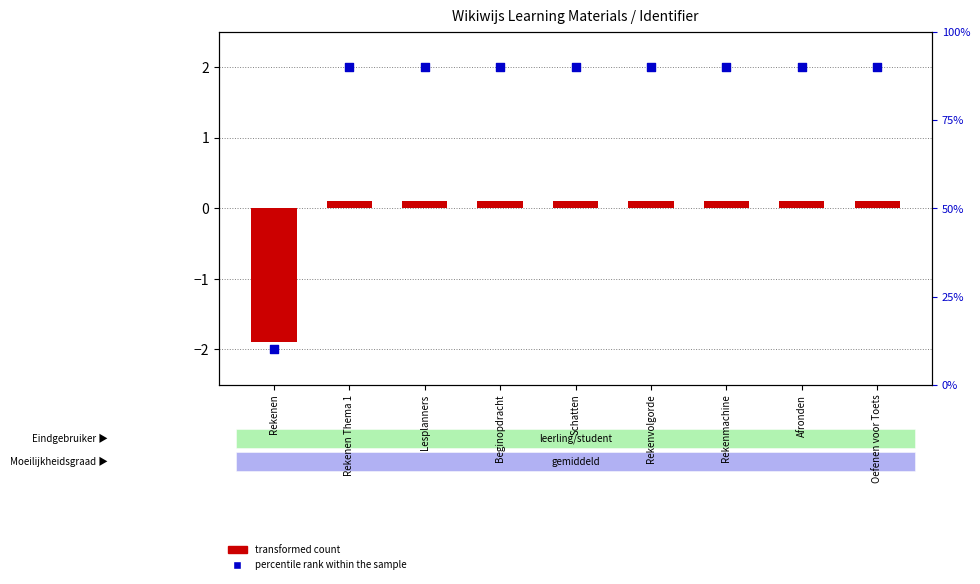

What is the total value across all series at Rekenvolgorde?

2.1